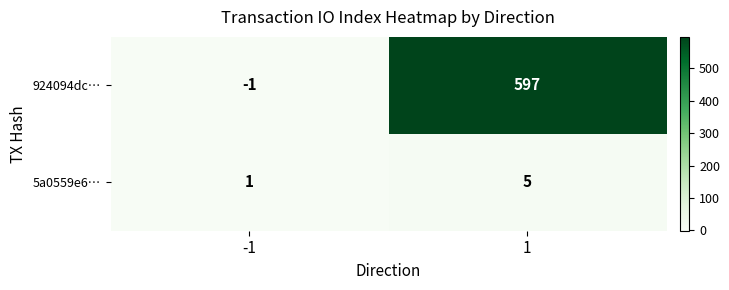

At which category does the chart reach its minimum across all series?

-1